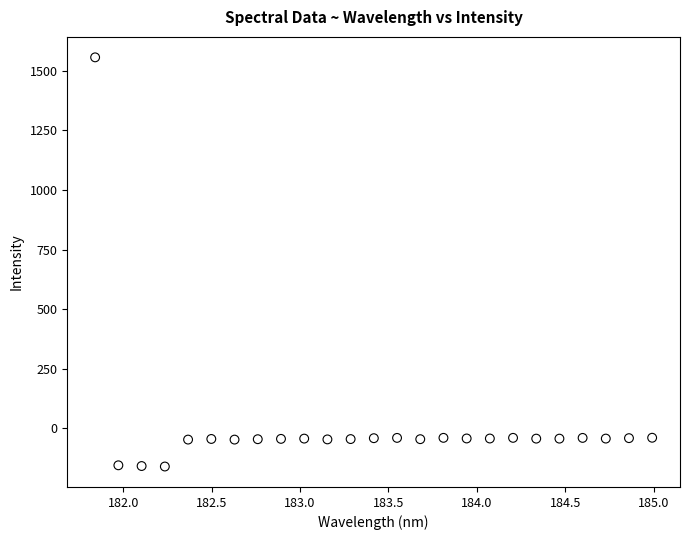

What is the range of X values (max minus min)?

3.1